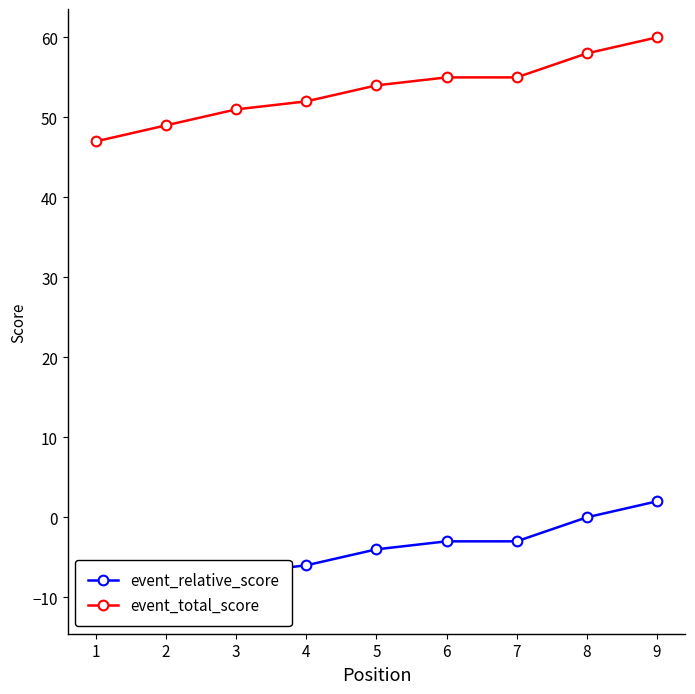

At 5, list the series in order from largest to smallest.

event_total_score, event_relative_score